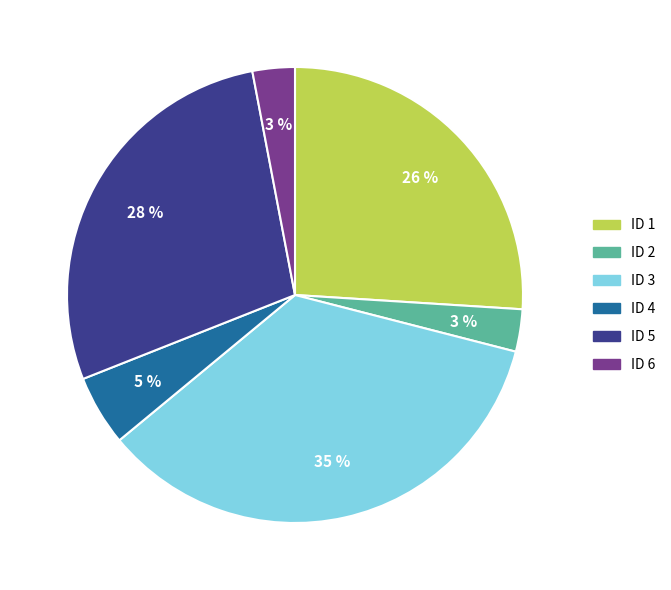

Is the sum of ID 4 and ID 6 greater than half?

No